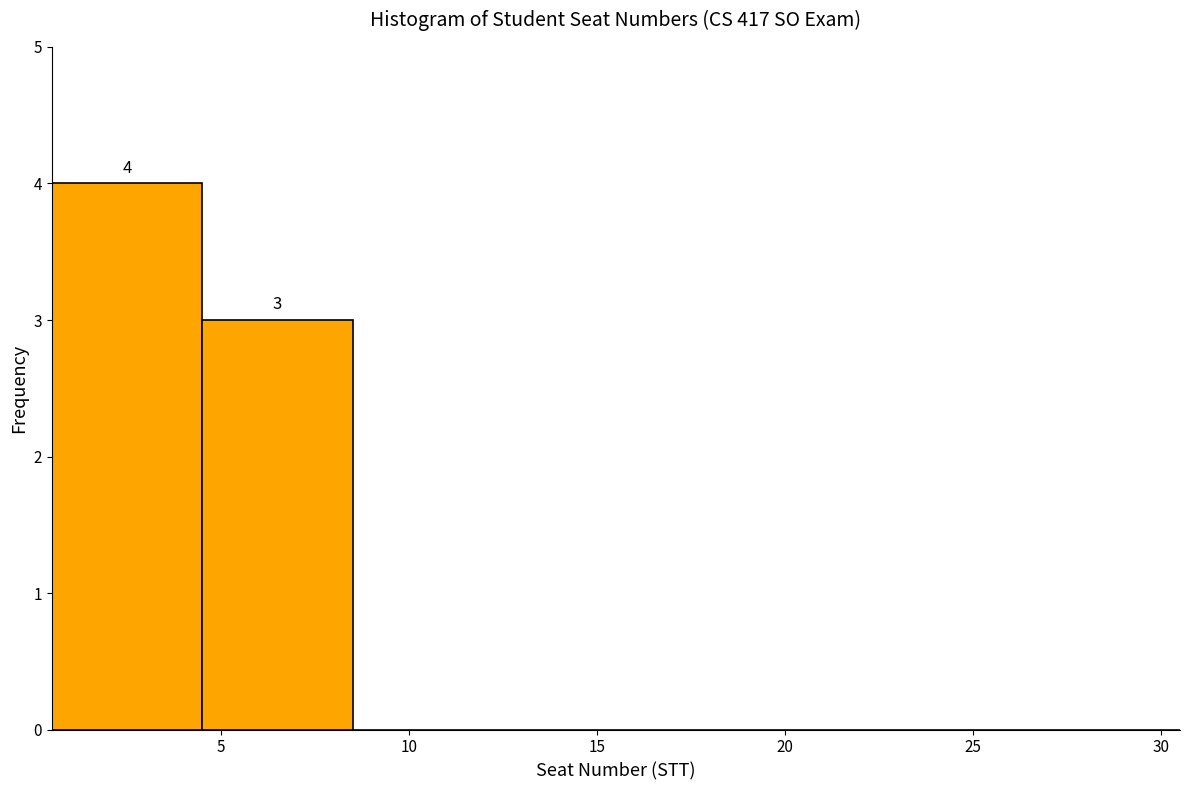

Which range on the x-axis has the tallest bar?

0.5 to 4.5